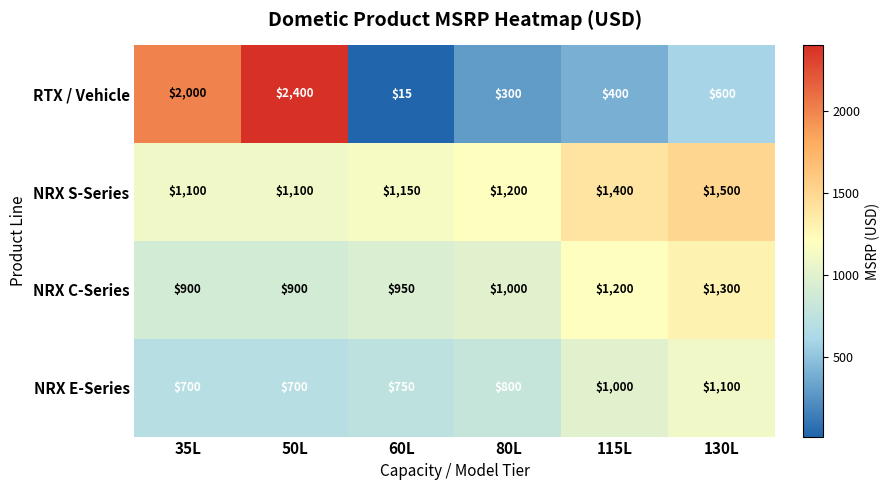

Reading left to right, list all the values displayed in this chart.

RTX / Vehicle: 2000	2400	15	300	400	600
NRX S-Series: 1100	1100	1150	1200	1400	1500
NRX C-Series: 900	900	950	1000	1200	1300
NRX E-Series: 700	700	750	800	1000	1100